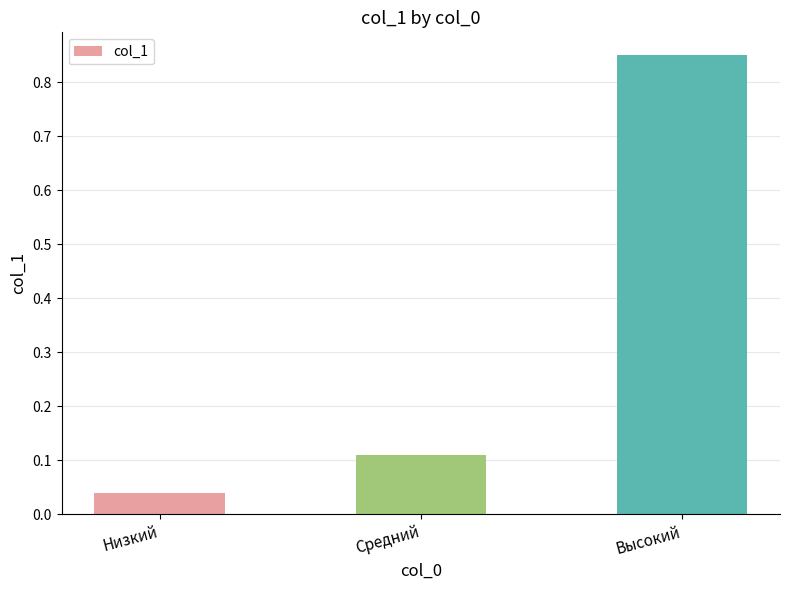

Which label corresponds to the largest value in the chart?

Высокий